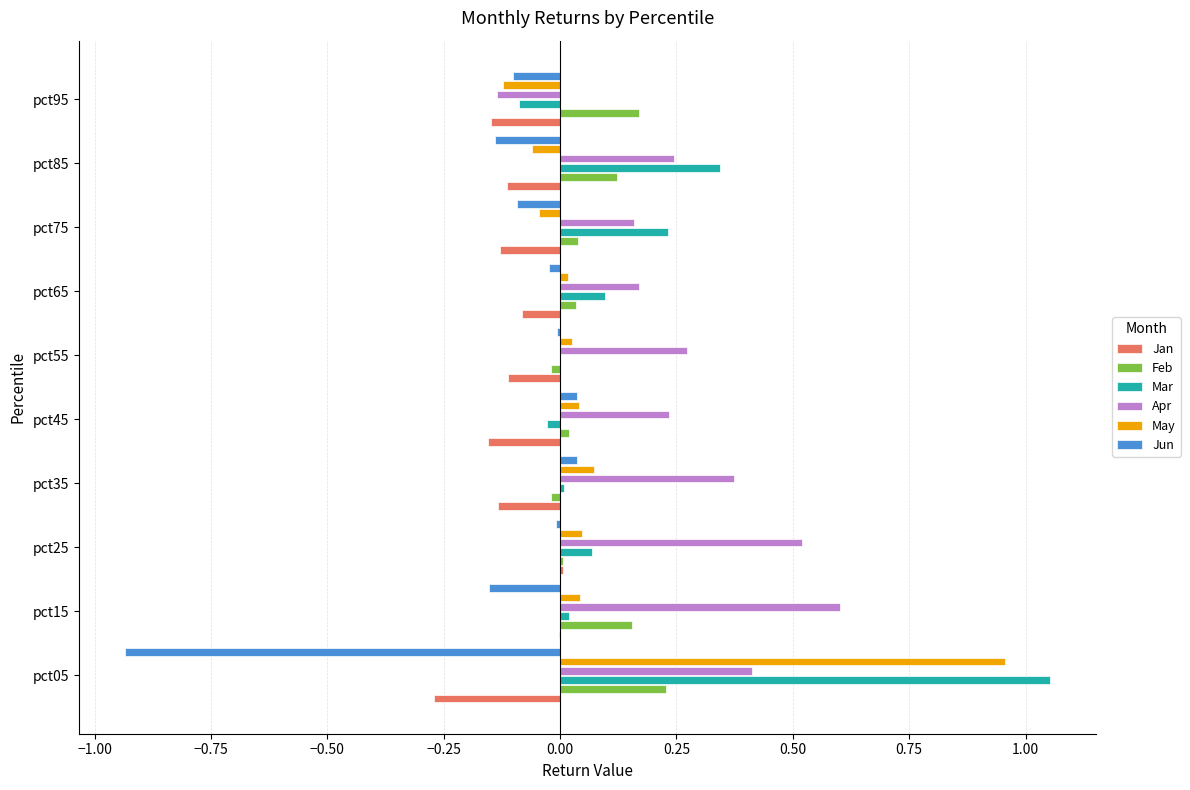

At which category is the sum across all series the highest?

pct05